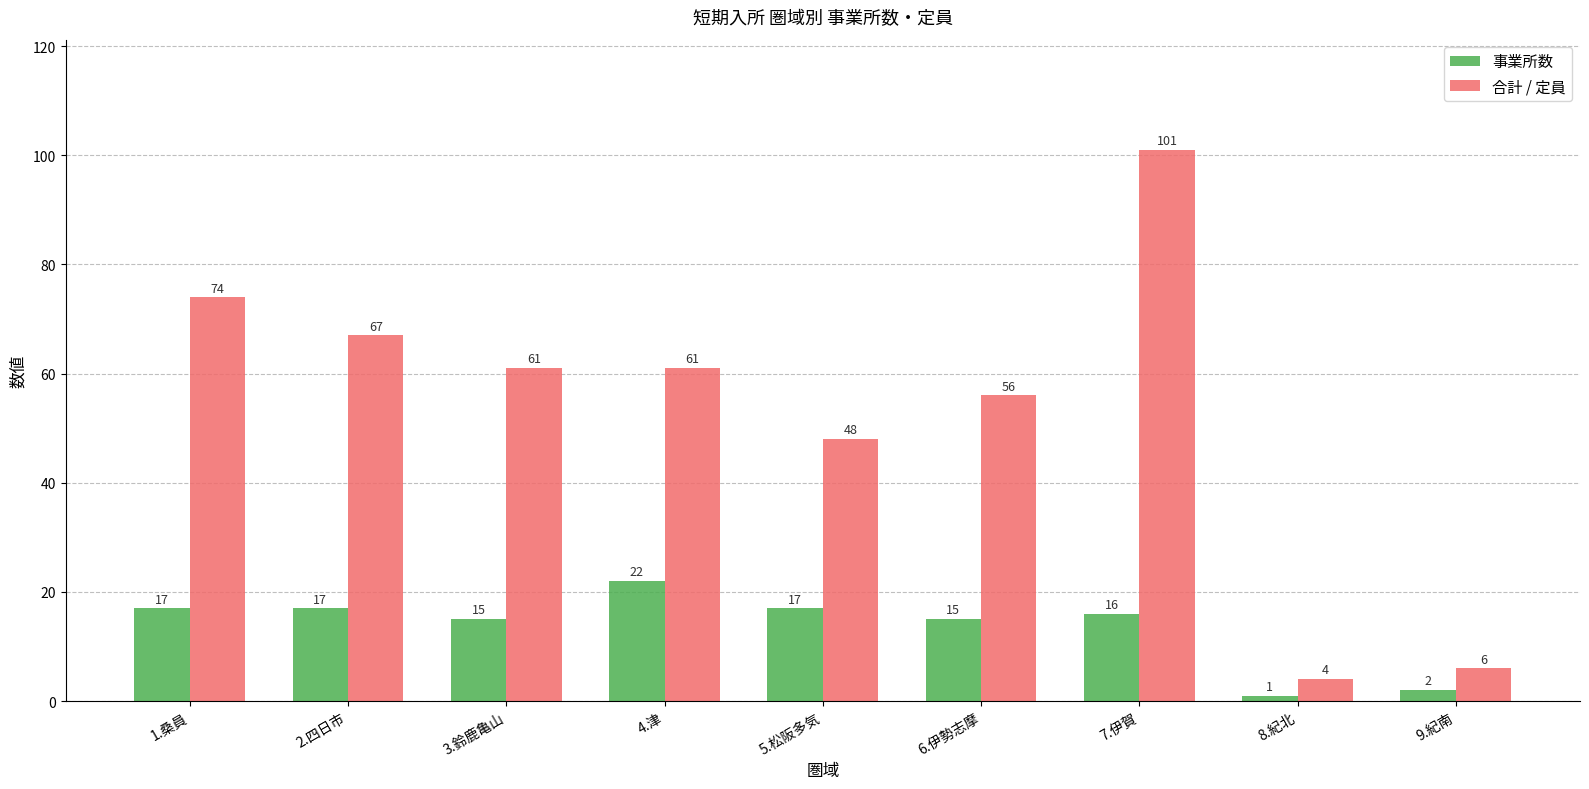

Reading right to left, extract all data points from this chart.

事業所数: 2	1	16	15	17	22	15	17	17
合計 / 定員: 6	4	101	56	48	61	61	67	74